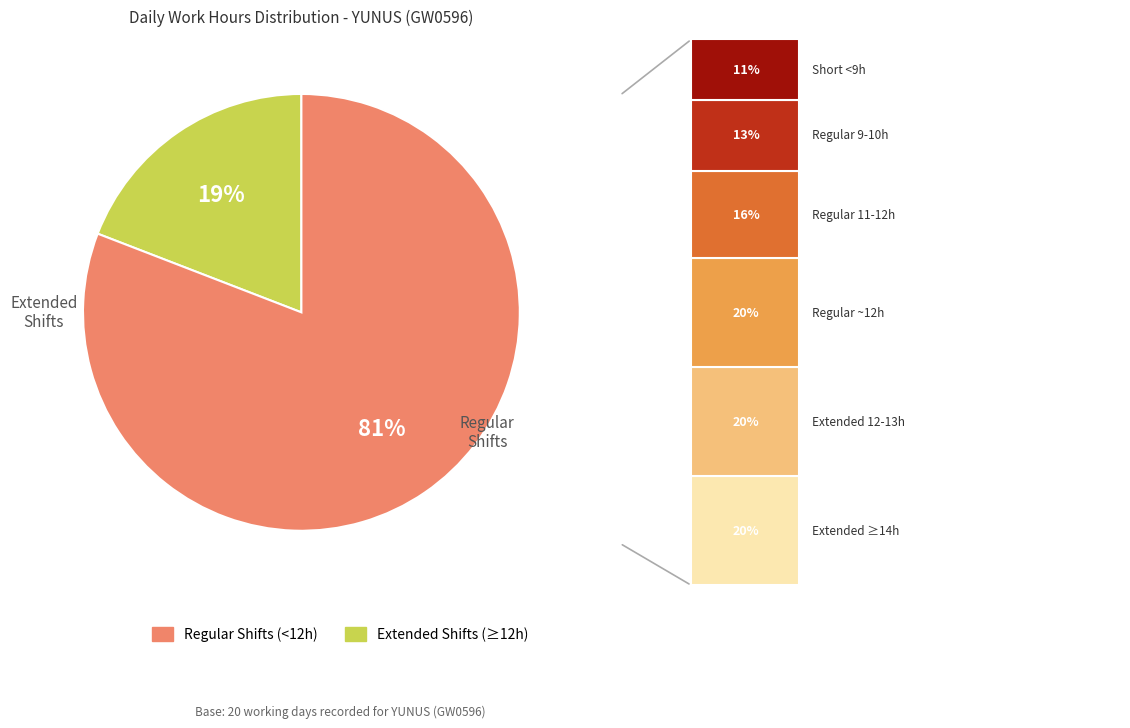

To the nearest percent, what is the average slice percentage?

50%